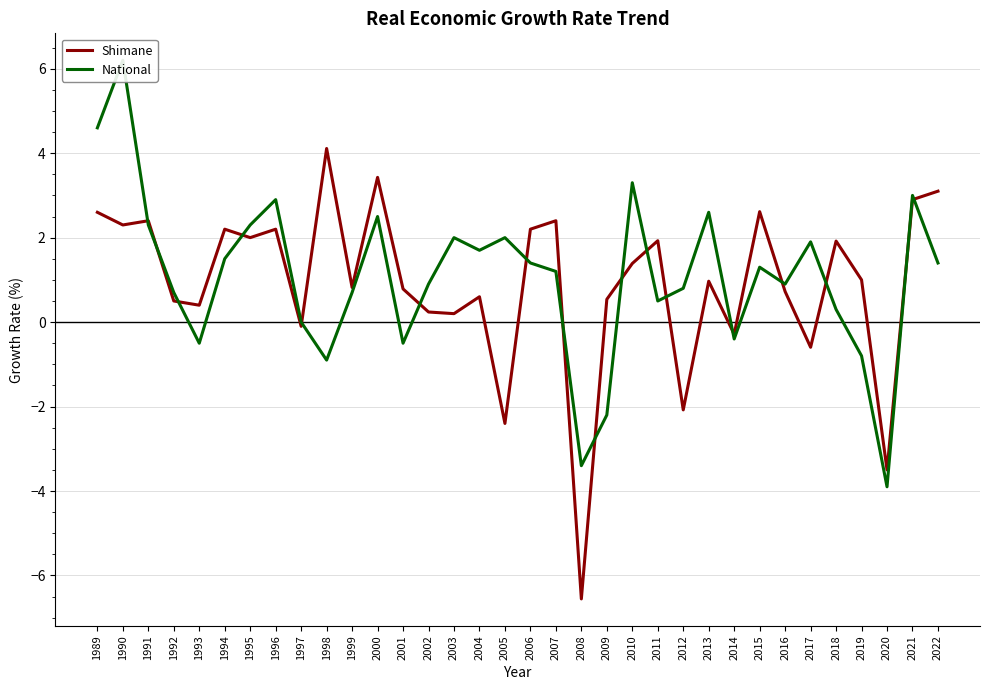

After their last crossing, which series has the higher values: Shimane or National?

Shimane